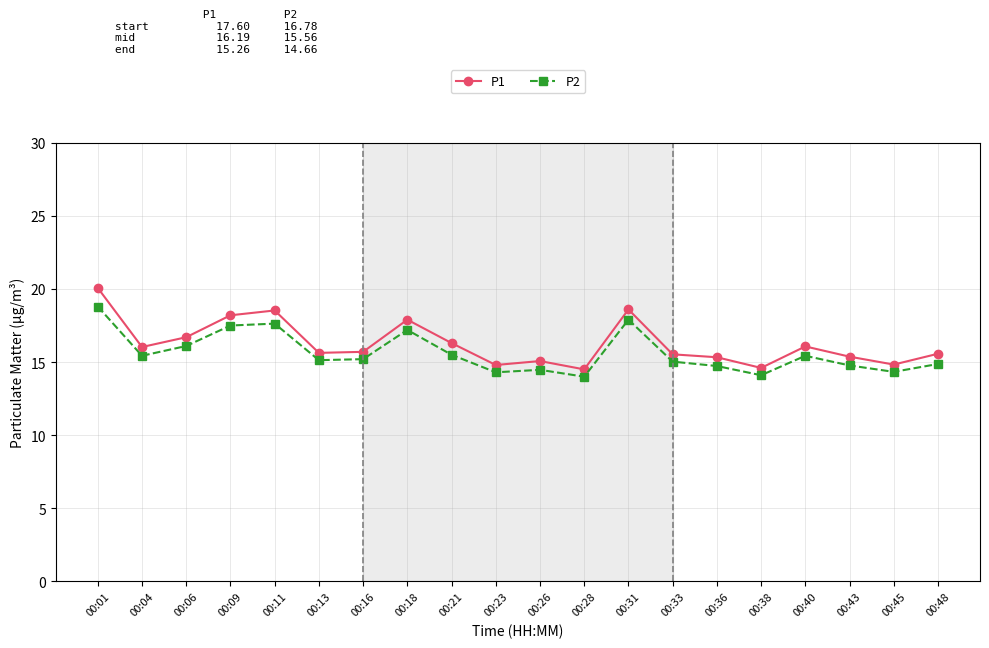

How many lines are shown in the chart?

2